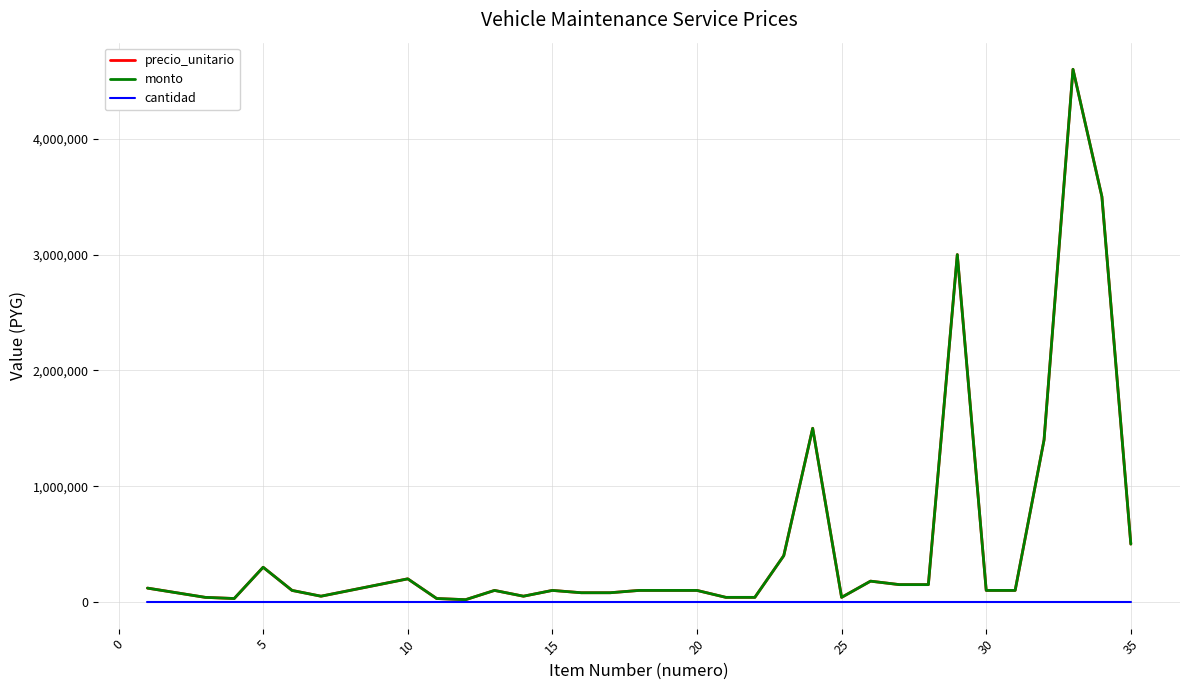

Does the chart display data point markers on the line(s)?

No